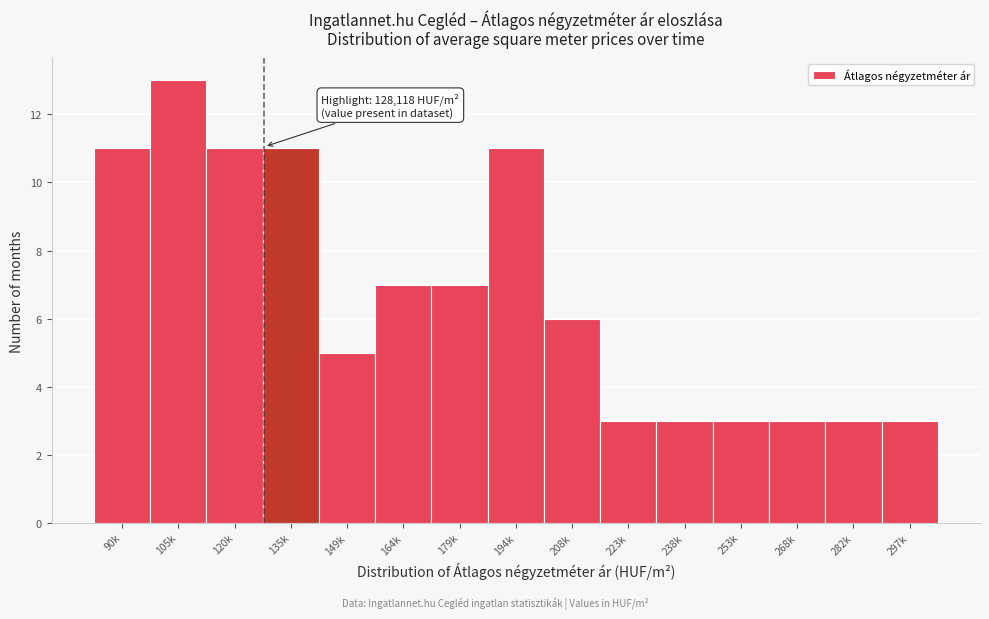

Reading left to right, extract all data points from this chart.

11	13	11	11	5	7	7	11	6	3	3	3	3	3	3